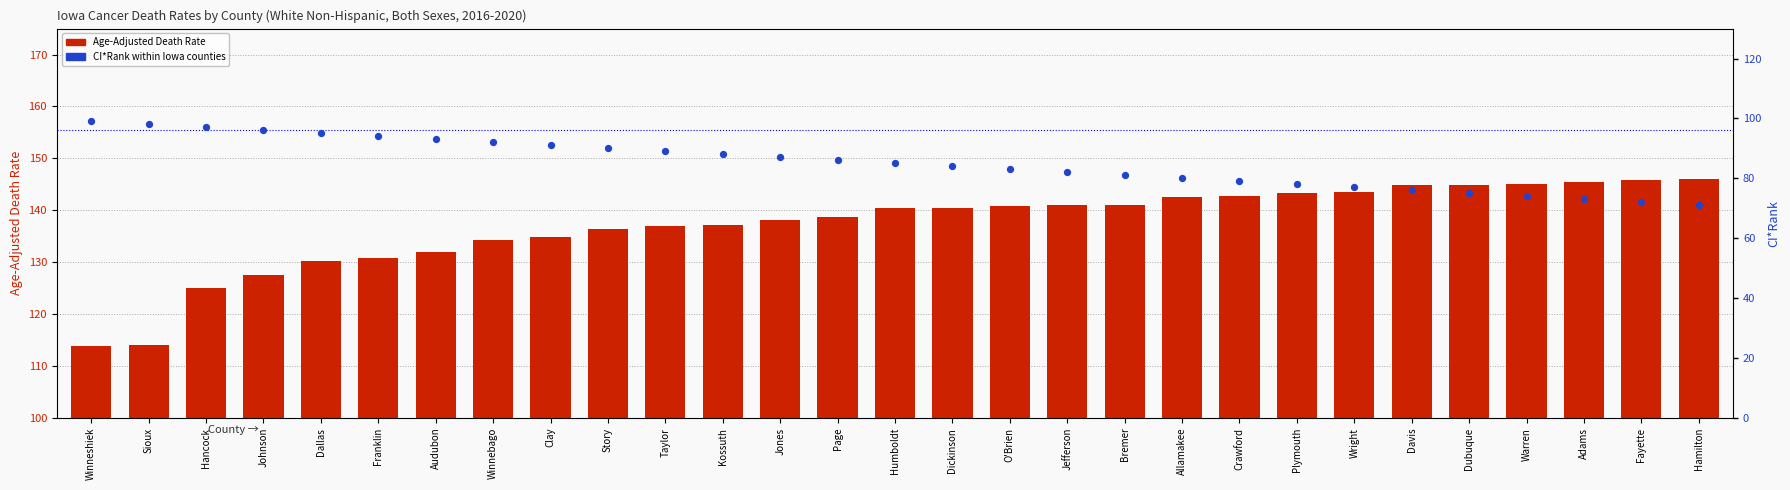

Which series has the largest total across all categories?

Age-Adjusted Death Rate